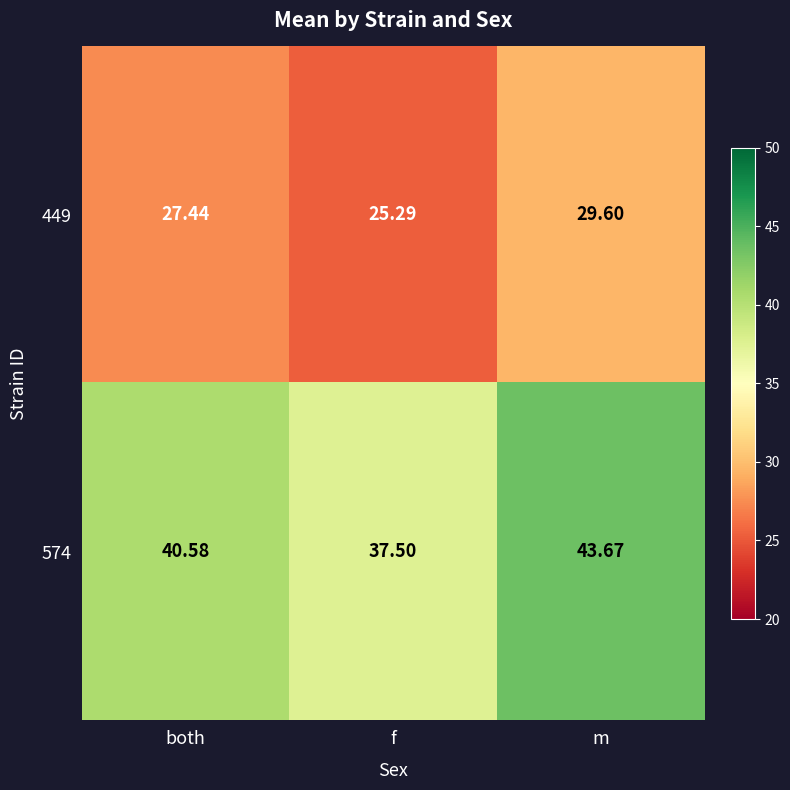

At which category is the sum across all series the highest?

m